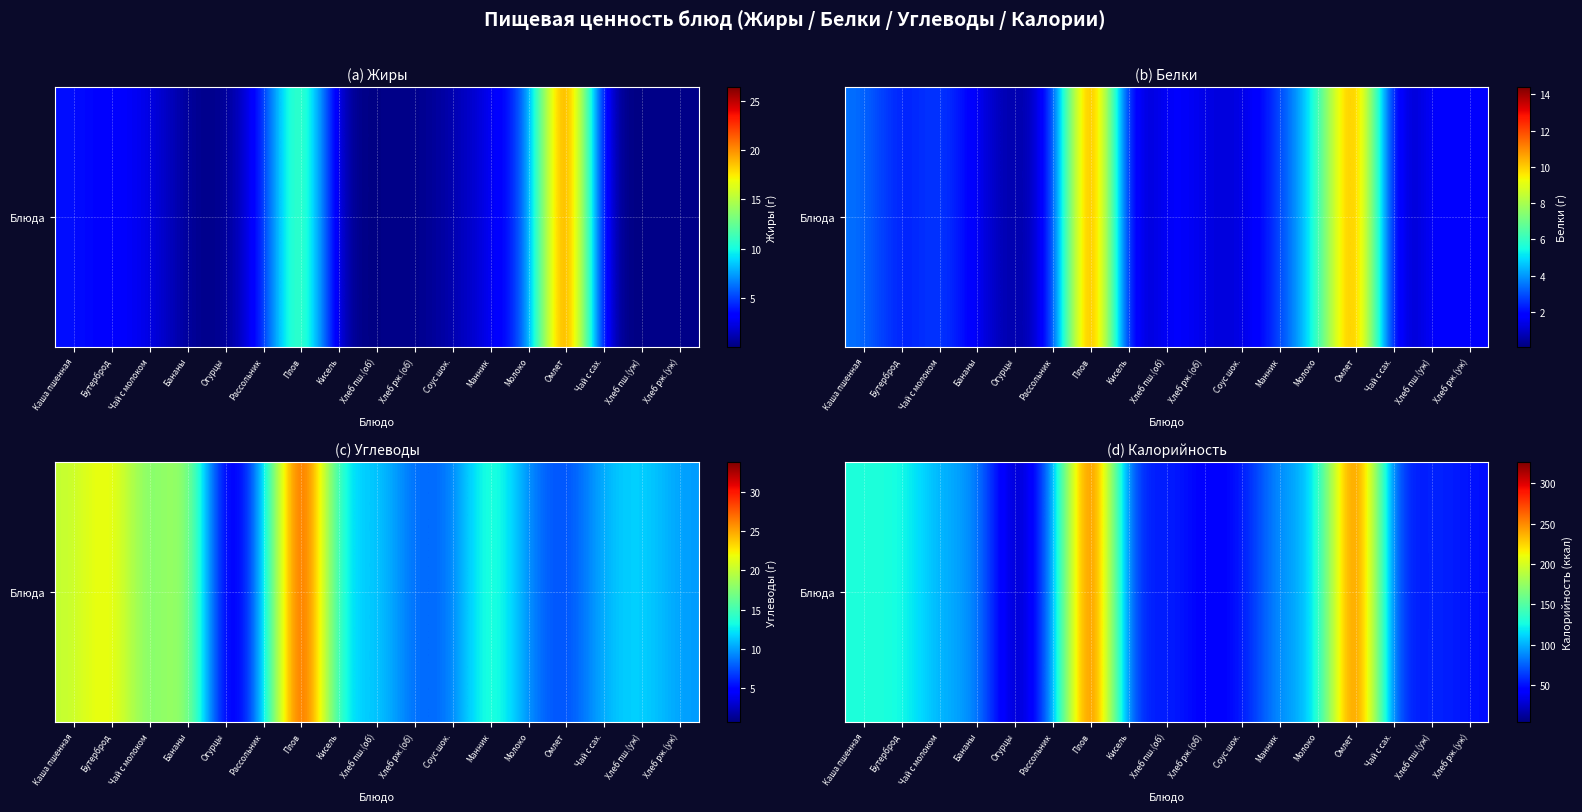

What is the difference between the maximum and second lowest values?

287.3